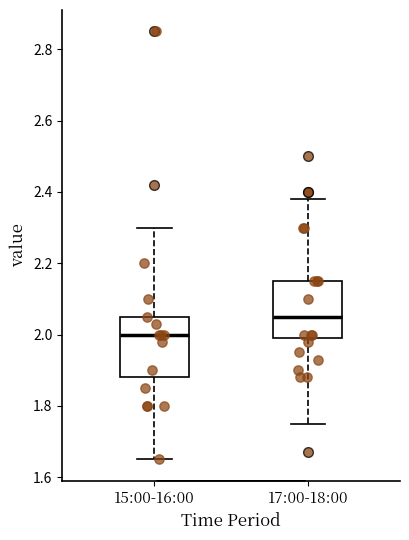

Which box has the lowest median line?

15:00-16:00